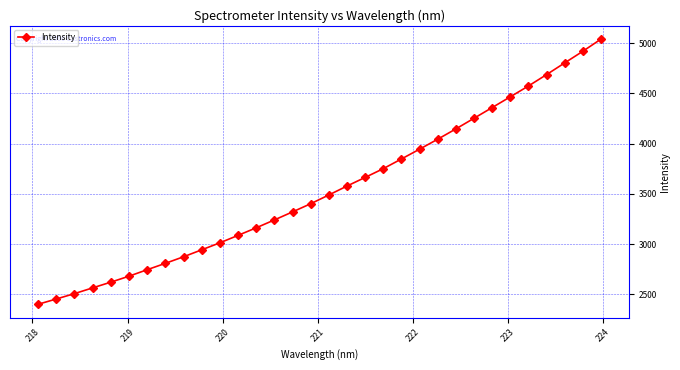

How many lines are shown in the chart?

1